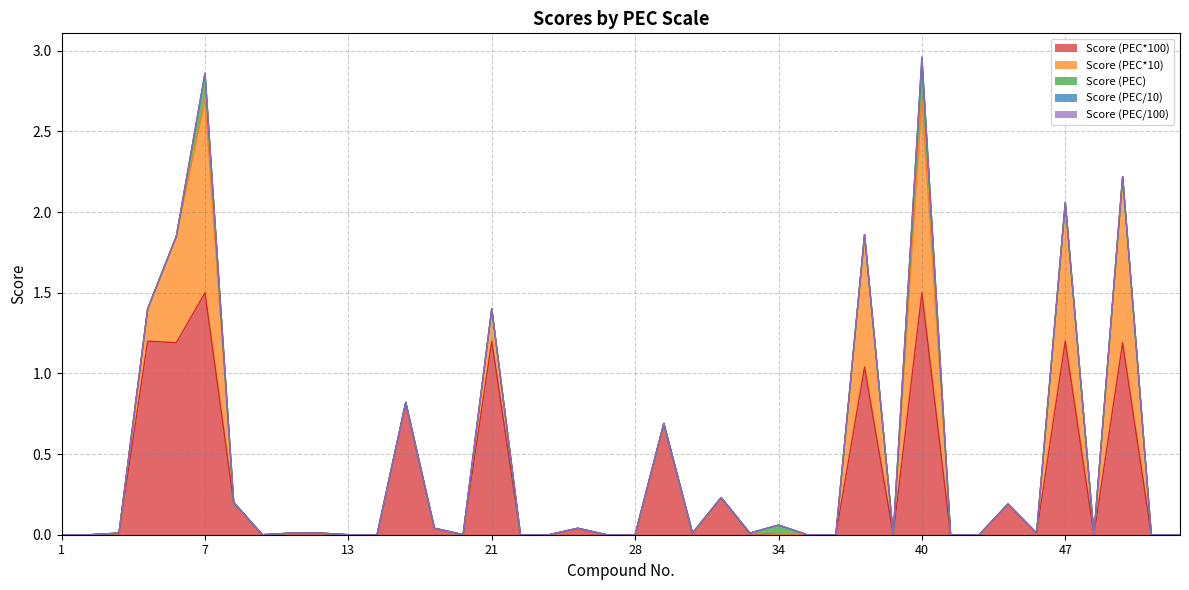

What is the maximum value for Score (PEC*100)?

1.5